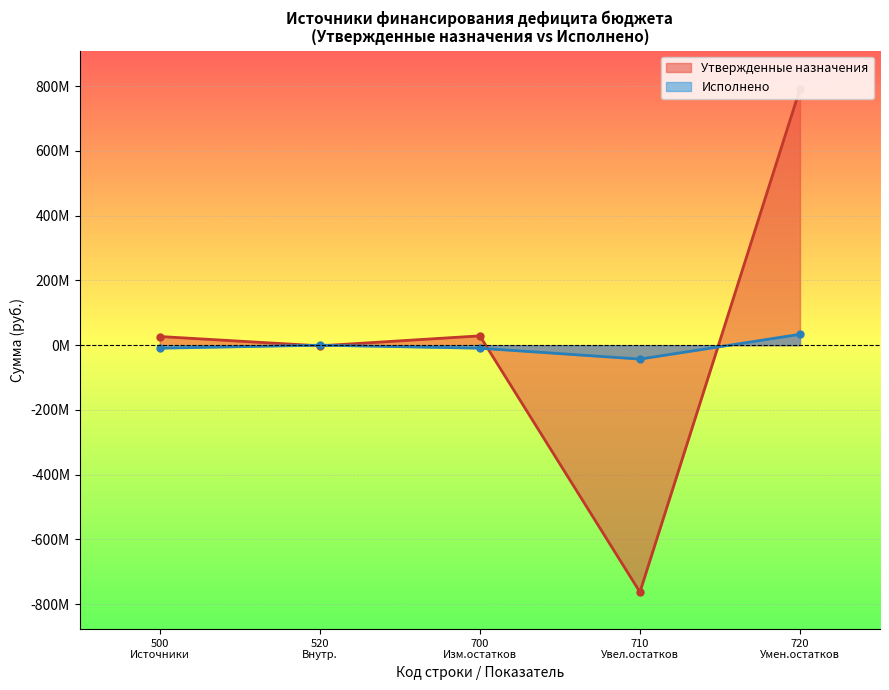

Which series ends up on top after the final intersection of Утвержденные бюджетные назначения and Исполнено?

Утвержденные бюджетные назначения